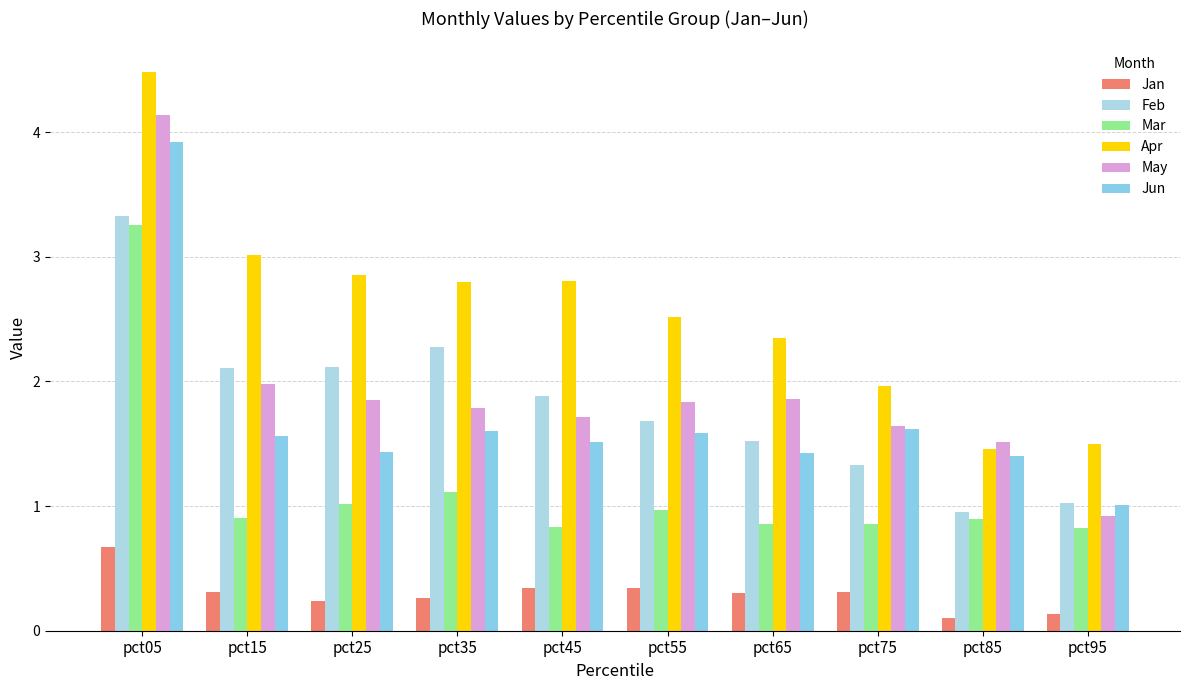

Are the bars grouped side by side (vs. stacked)?

Yes